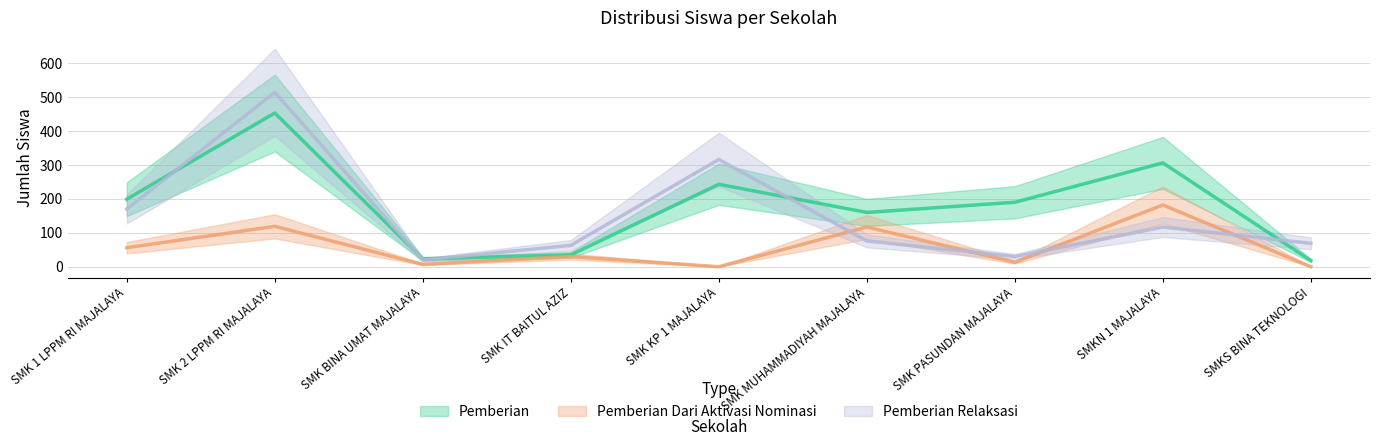

In Pemberian Dari Aktivasi Nominasi, how many points are lower than both neighbors (excluding endpoints)?

3